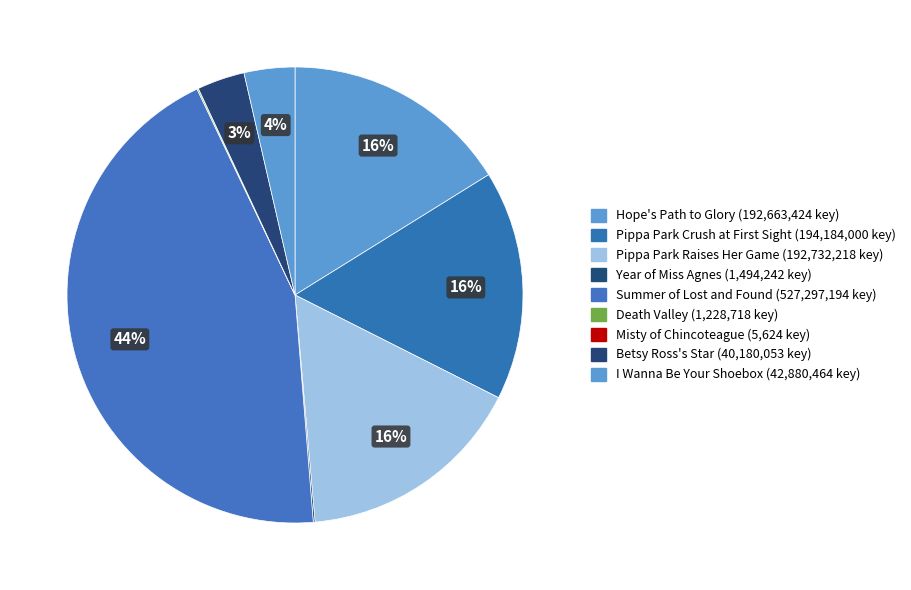

What percentage is the Betsy Ross's Star slice, to the nearest percent?

3%